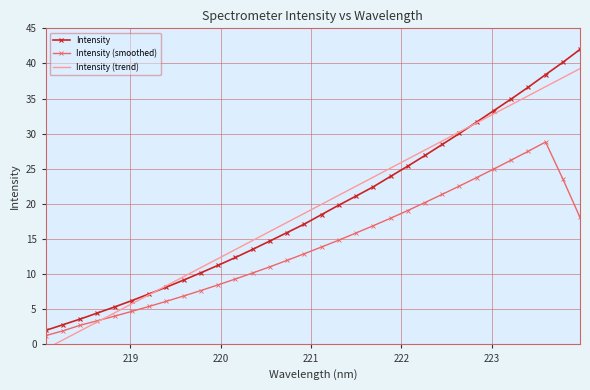

What is the value of the Intensity point at the 14th from the left?

14.7